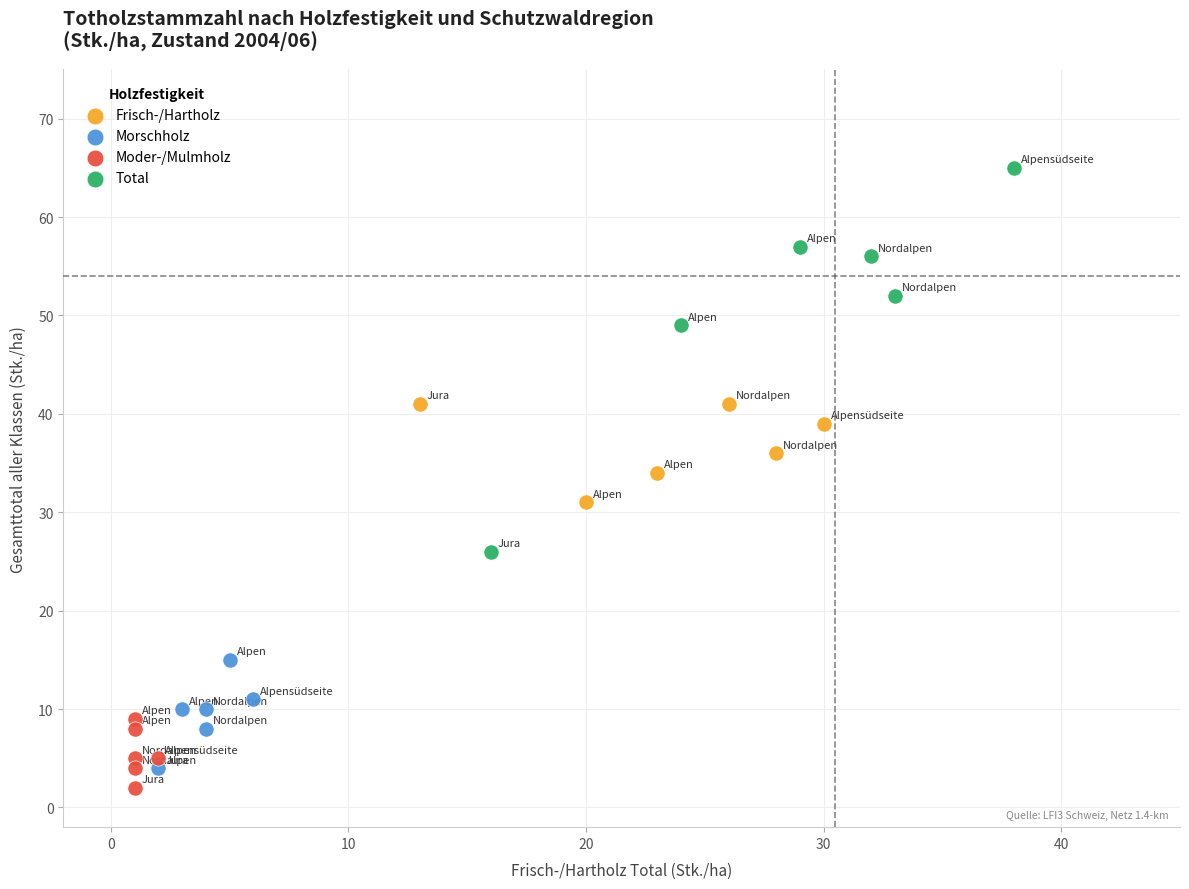

Which series reaches the maximum Y coordinate?

Total